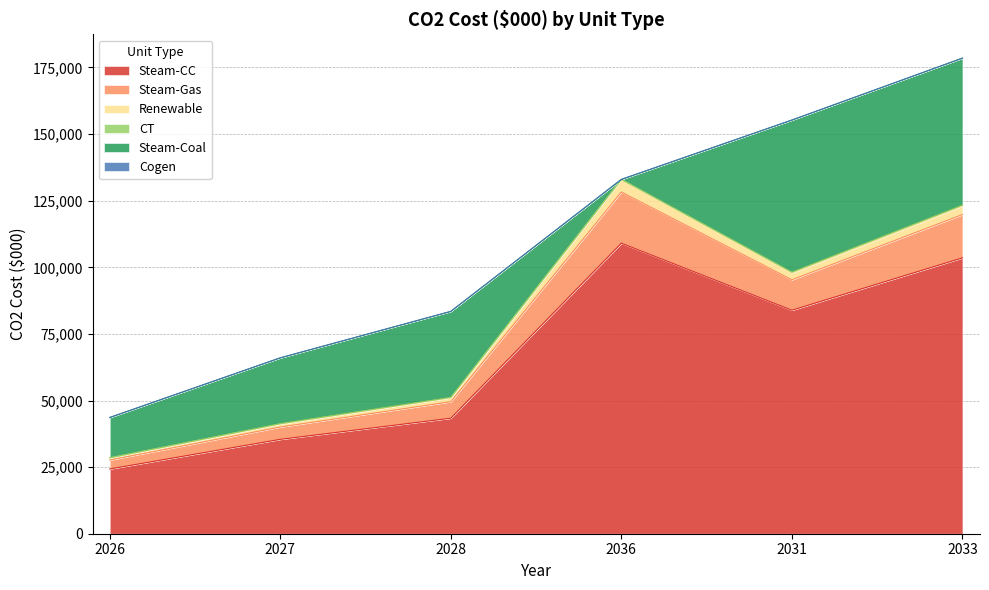

What is the label of the 3rd point from the left?

2028